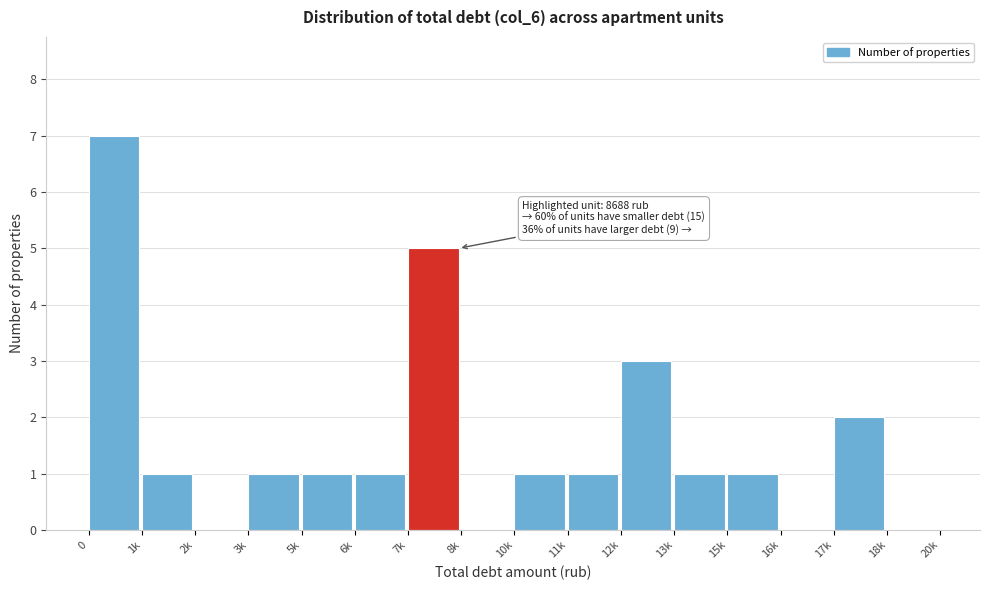

Reading left to right, extract all data points from this chart.

0=7	1k=1	2k=0	3k=1	5k=1	6k=1	7k=5	8k=0	10k=1	11k=1	12k=3	13k=1	15k=1	16k=0	17k=2	18k=0